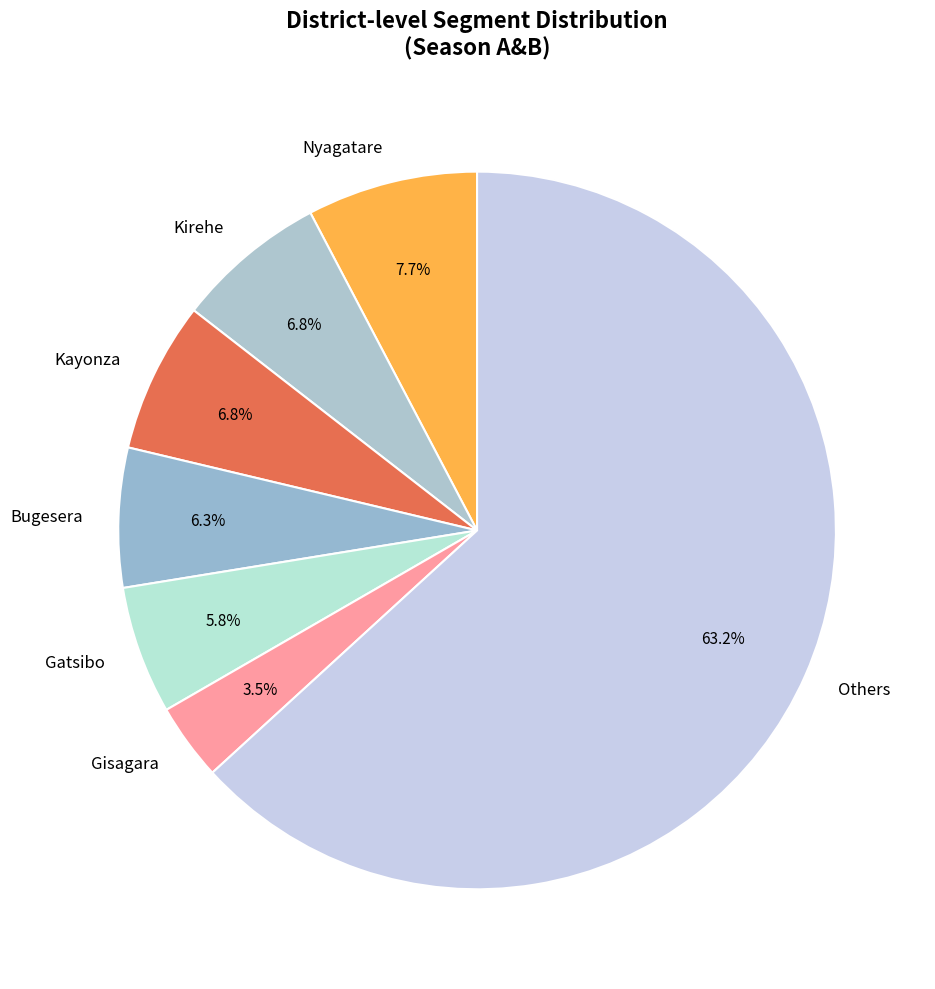

How many slices are in this pie chart?

7